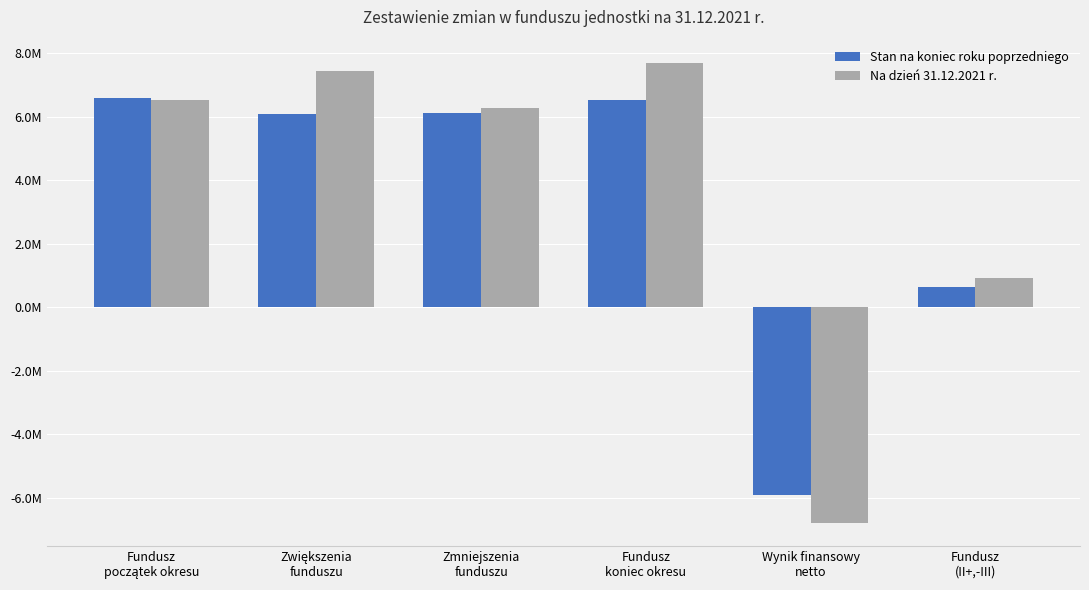

Rank the series by their maximum value, from highest to lowest.

Na dzień 31.12.2021 r., Stan na koniec roku poprzedniego